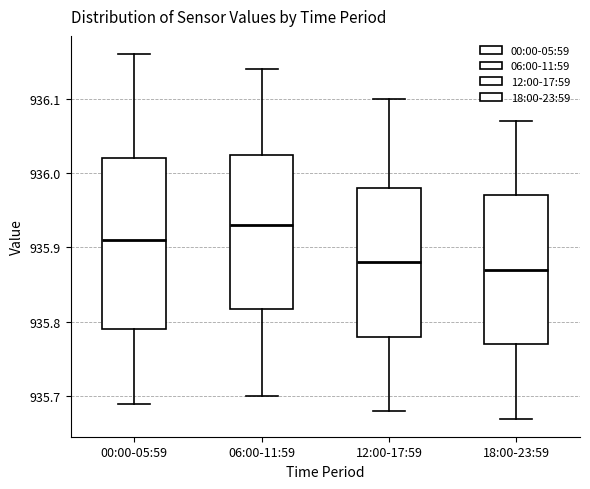

Comparing the boxes themselves (not the whiskers), which one is the tallest?

00:00-05:59